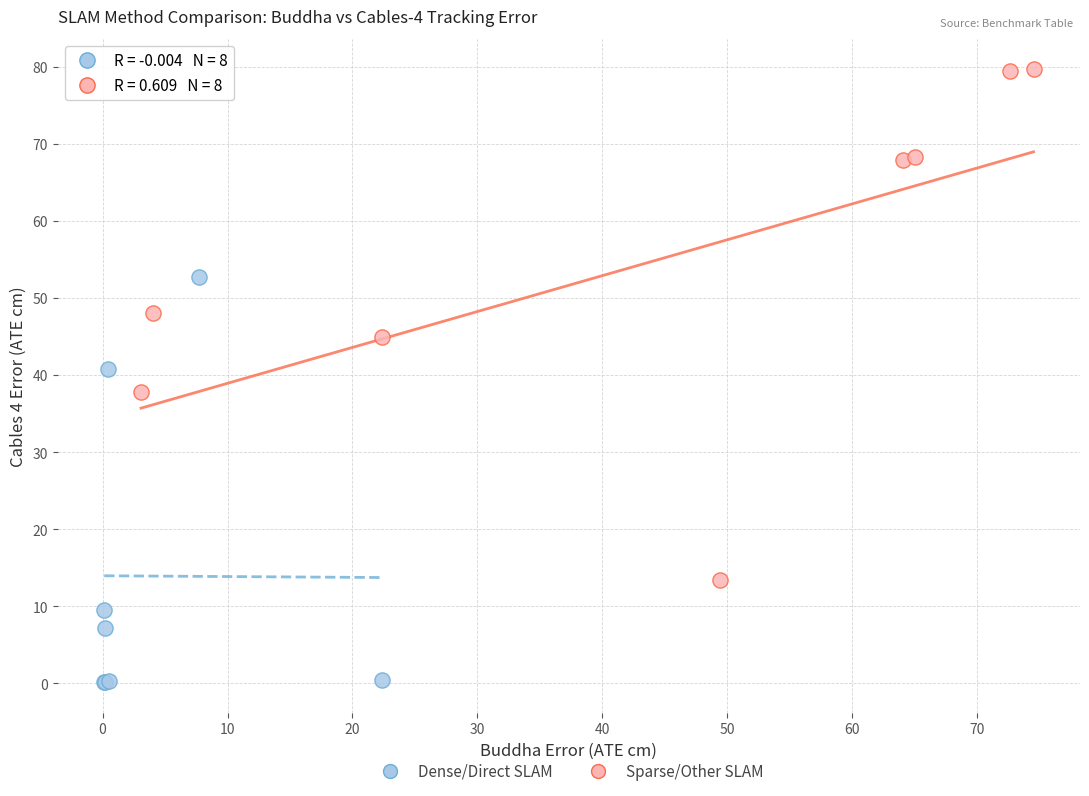

Which series contains the highest Y value?

Sparse/Other SLAM